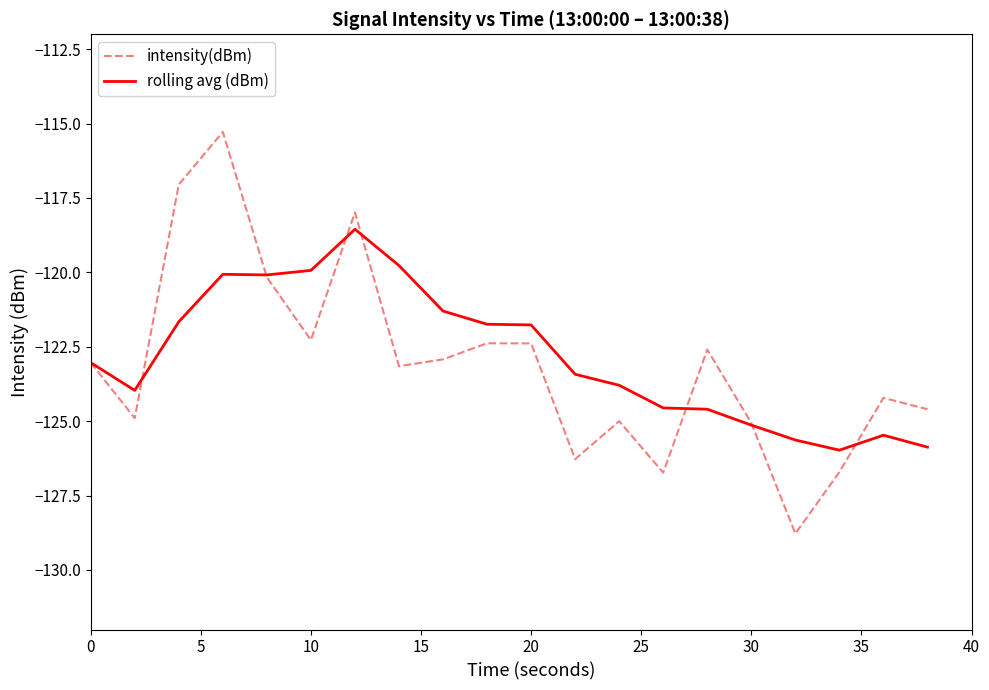

List the series in order of their peak value, lowest first.

rolling avg (dBm), intensity(dBm)